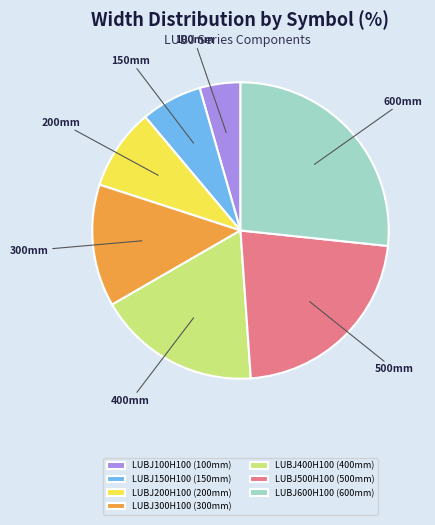

What is the smallest slice in the pie chart?

LUBJ100H100